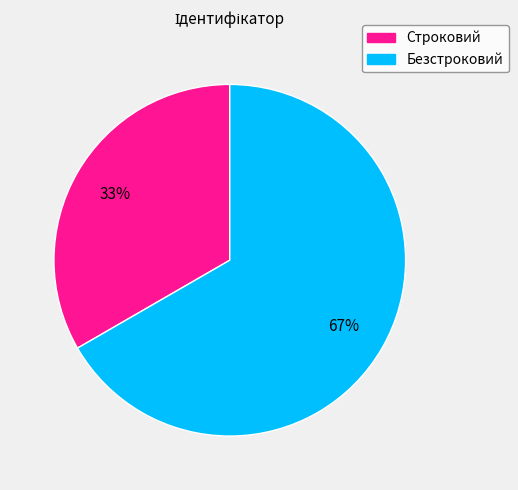

To the nearest percent, what is the average slice percentage?

50%